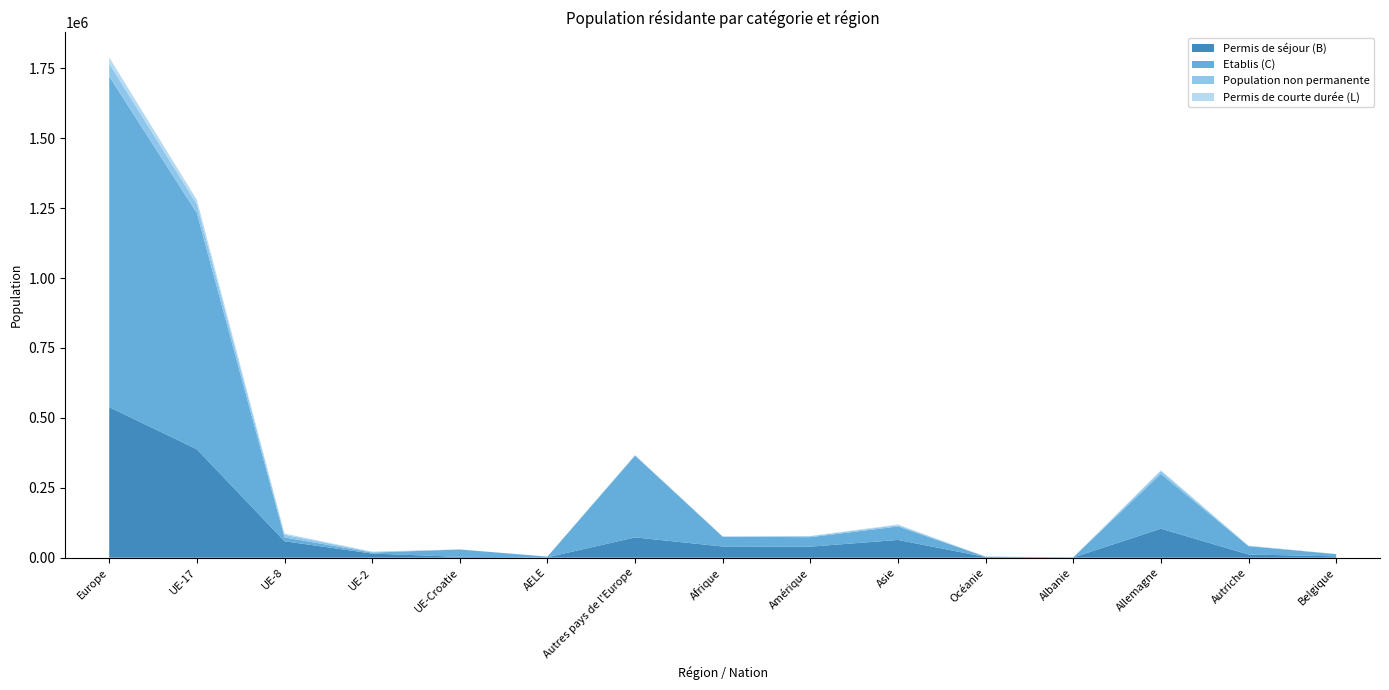

Reading left to right, extract all data points from this chart.

Permis de séjour (B): 538382	387746	58848	14786	3048	1387	72567	40072	39520	63529	2318	846	103654	11478	4877
Etablis (C): 1182575	844307	13781	3517	26242	2513	292215	35055	33808	48046	1207	611	195986	29677	7847
Population non permanente: 45670	31711	9488	2474	249	70	1678	515	3343	4586	217	92	9954	1347	365
Permis de courte durée (L): 22129	15971	4279	1046	69	27	737	215	1006	2589	108	17	3184	413	125
Total général: 1788756	1279735	86396	21823	29608	3997	367197	75857	77677	118750	3850	1566	312778	42915	13214